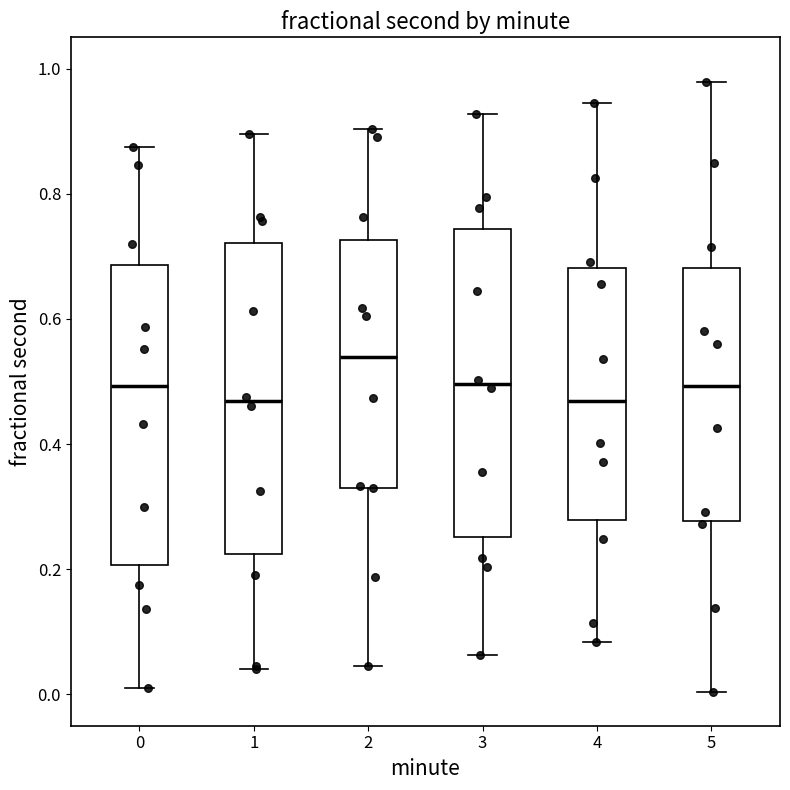

Where does the lower whisker of the box at x = 2 end on the y-axis? The values are not printed on the chart, so give them approximately, as read against the axis.

0.04